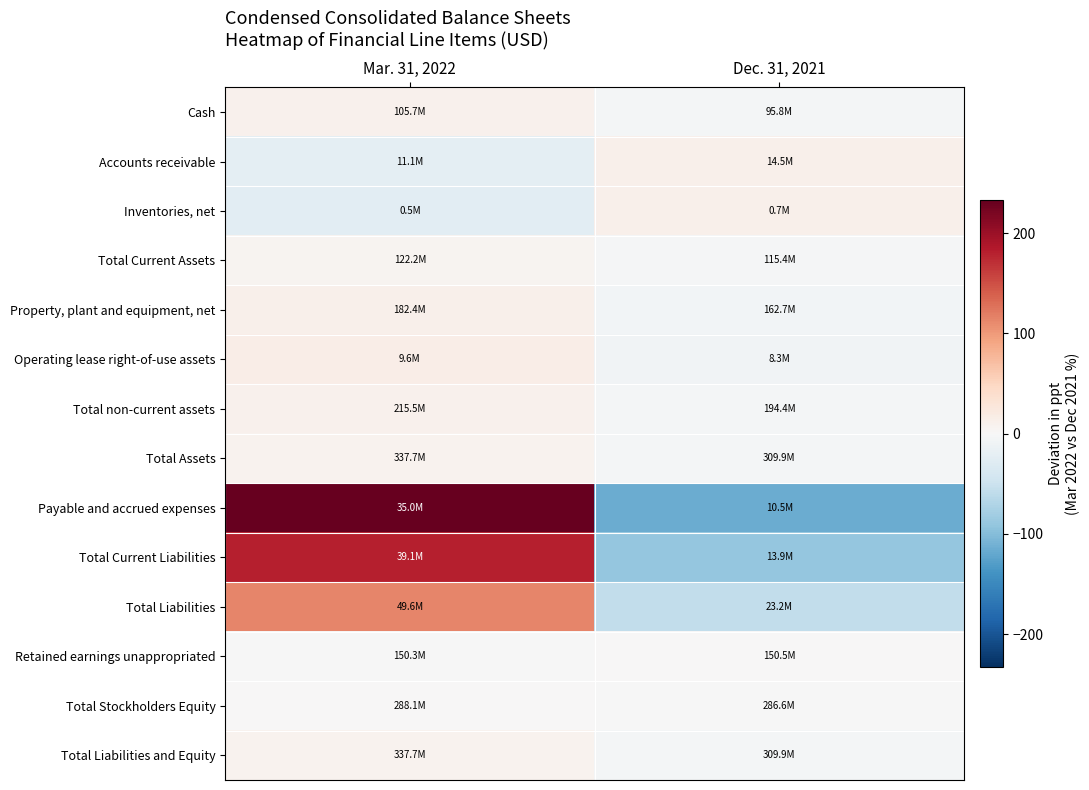

Count the number of categories in the chart.

2